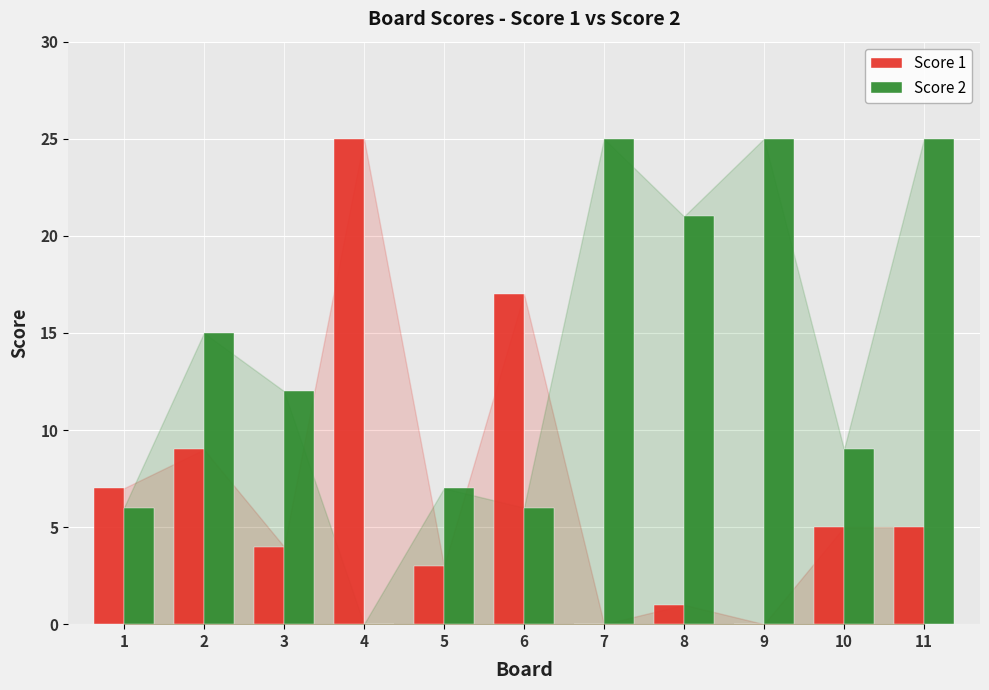

Is it true that Score 2 equals 12 at 7?

False